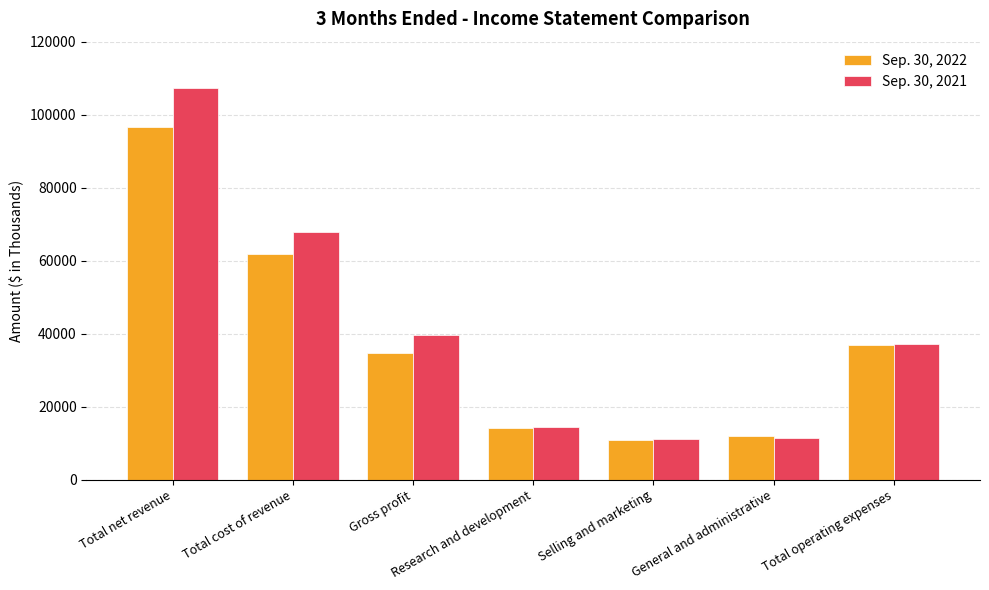

Which series has the widest spread of values?

Sep. 30, 2021